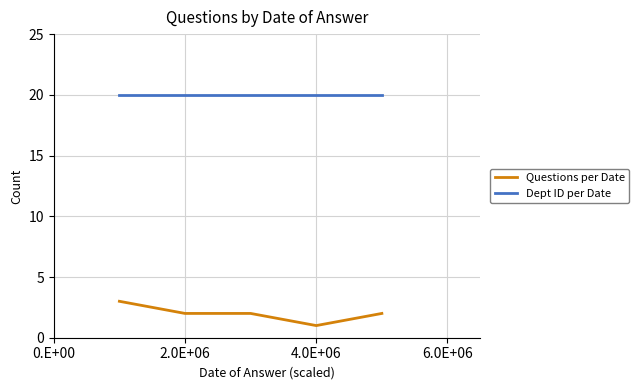

What is the minimum value shown in the chart?

1